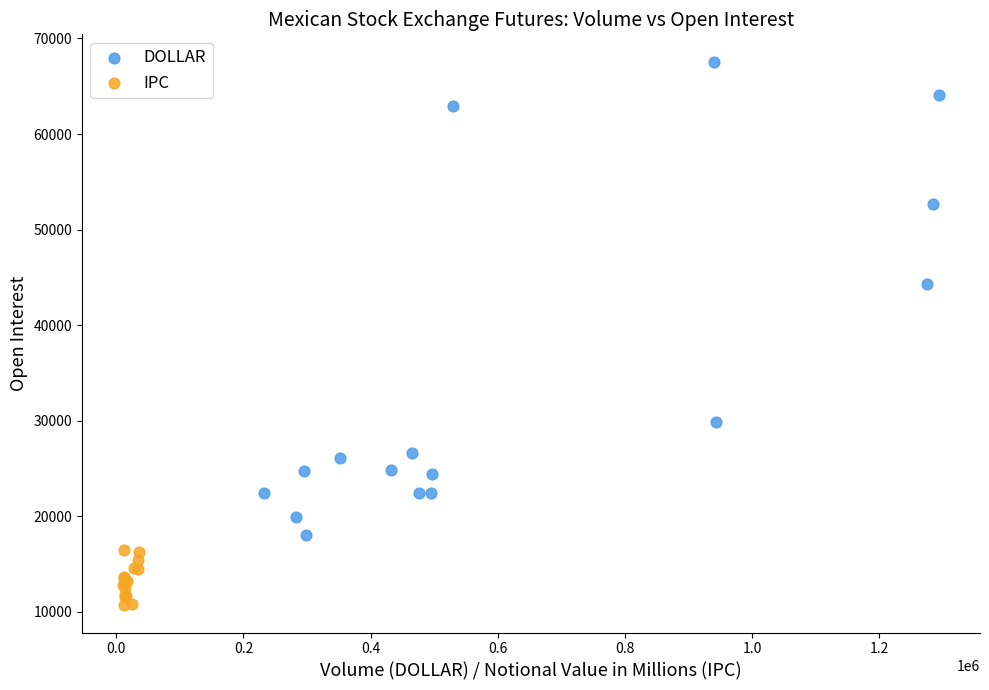

Which series has the largest Y range (max minus min)?

DOLLAR